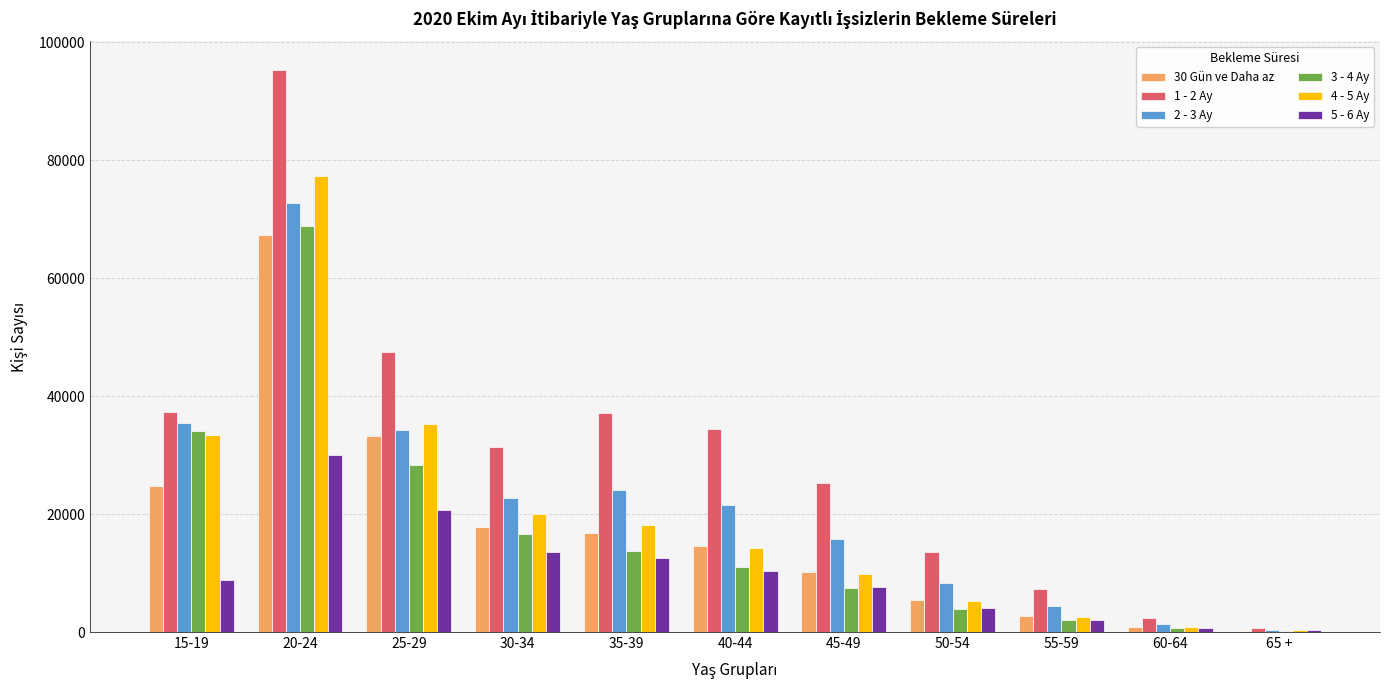

Which label corresponds to the largest value in the chart?

20-24